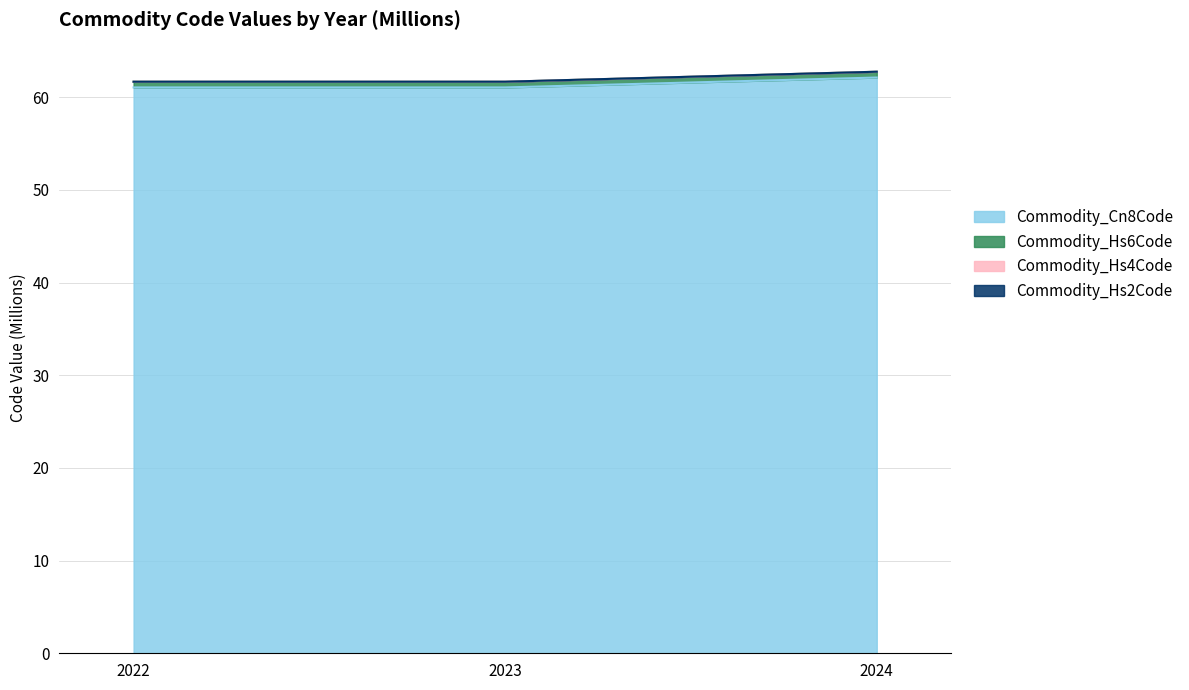

What is the maximum value for Commodity_Cn8Code?

62.1